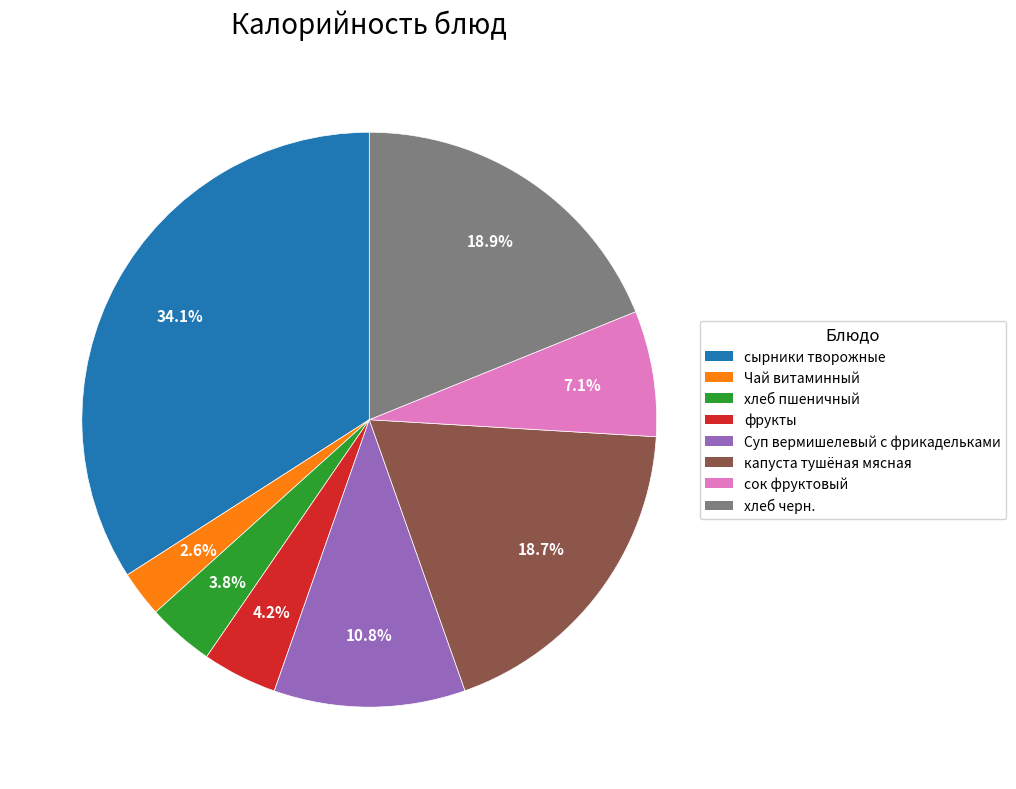

Count the number of slices in the pie.

8